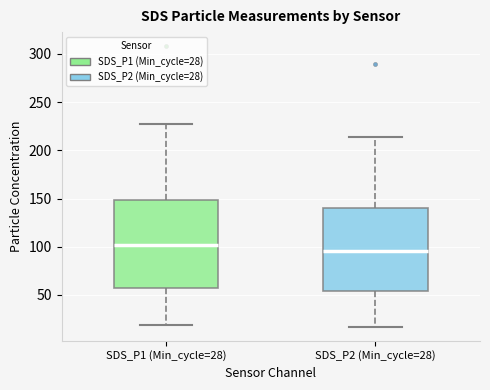

Reading left to right, read every box against the y-axis: the position of its median line, the range the box covers, and the ends of its whiskers. The values are not printed on the chart, so give them approximately, as read against the axis.

SDS_P1 (Min_cycle=28): median 100, box 60 to 150, whiskers 20 to 225
SDS_P2 (Min_cycle=28): median 95, box 55 to 140, whiskers 15 to 215